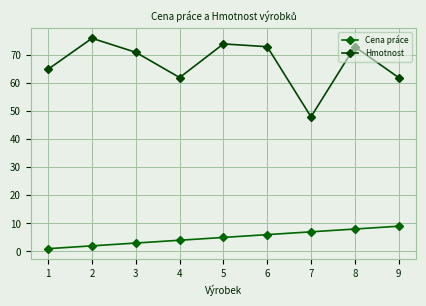

Read the Hmotnost value at 4, to the nearest 5.

60